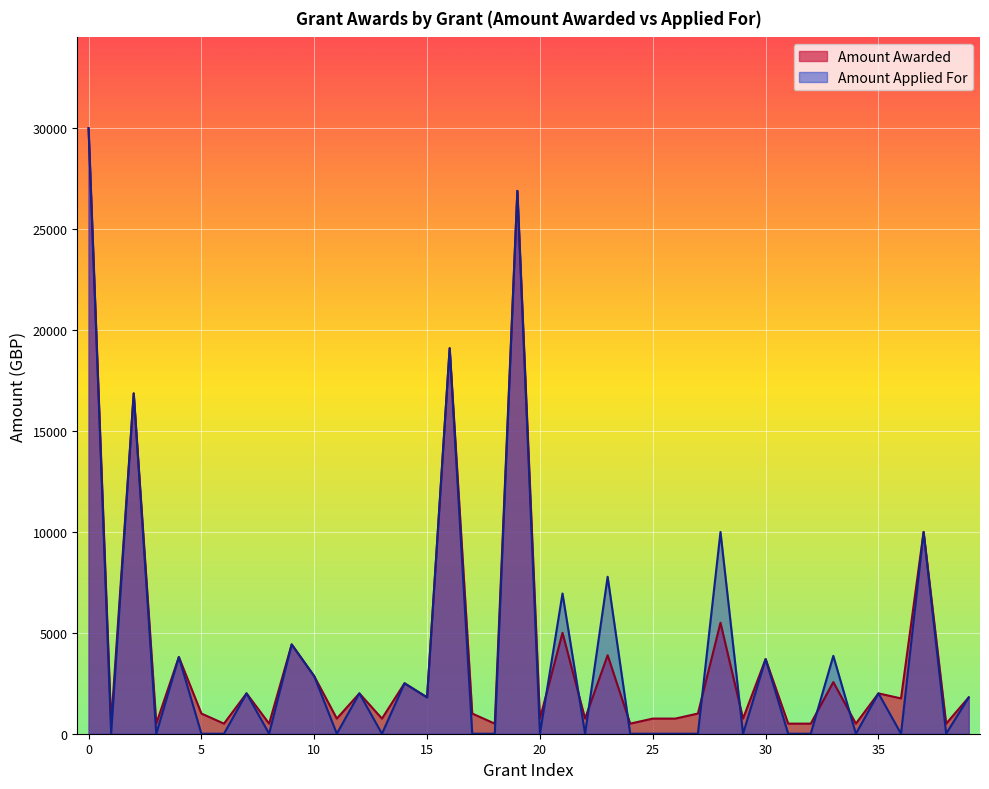

Reading left to right, list all the values displayed in this chart.

Amount Awarded: 30013.0	500.0	16869.0	500.0	3800.0	1000.0	500.0	2000.0	500.0	4425.5	2850.0	750.0	2000.0	750.0	2500.0	1800.0	19109.8	1000.0	500.0	26908.0	750.0	5000.0	750.0	3890.0	500.0	750.0	750.0	1000.0	5500.0	750.0	3700.0	500.0	500.0	2560.0	500.0	2000.0	1750.0	10000.0	500.0	1800.0
Amount Applied For: 30013.0	0.0	16869.0	0.0	3800.0	0.0	0.0	2000.0	0.0	4425.5	2850.0	0.0	2000.0	0.0	2500.0	1800.0	19109.8	0.0	0.0	26908.0	0.0	6950.0	0.0	7780.0	0.0	0.0	0.0	0.0	10000.0	0.0	3700.0	0.0	0.0	3860.0	0.0	2000.0	0.0	10000.0	0.0	1800.0